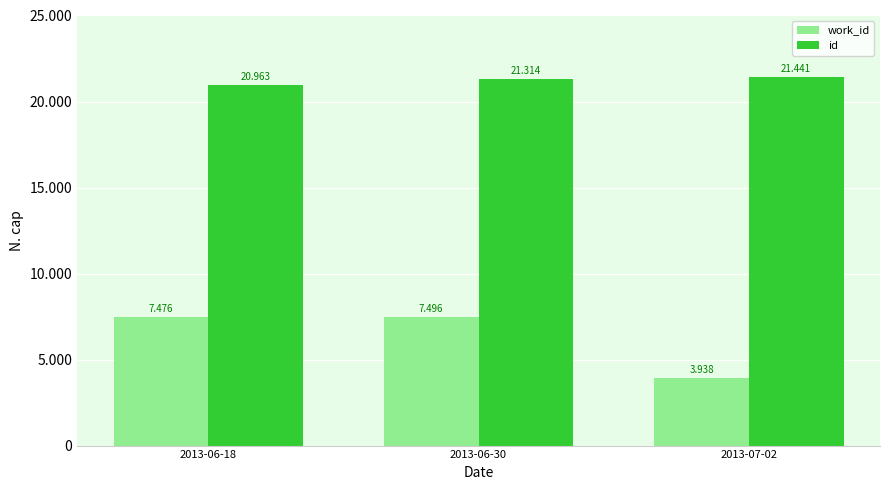

The work_id series shows 2372 at 2013-07-02. True or false?

False